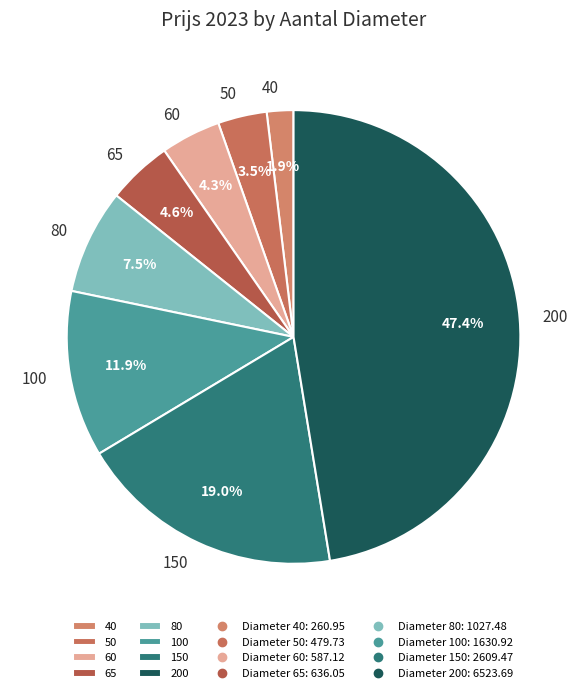

Count the number of slices in the pie.

8